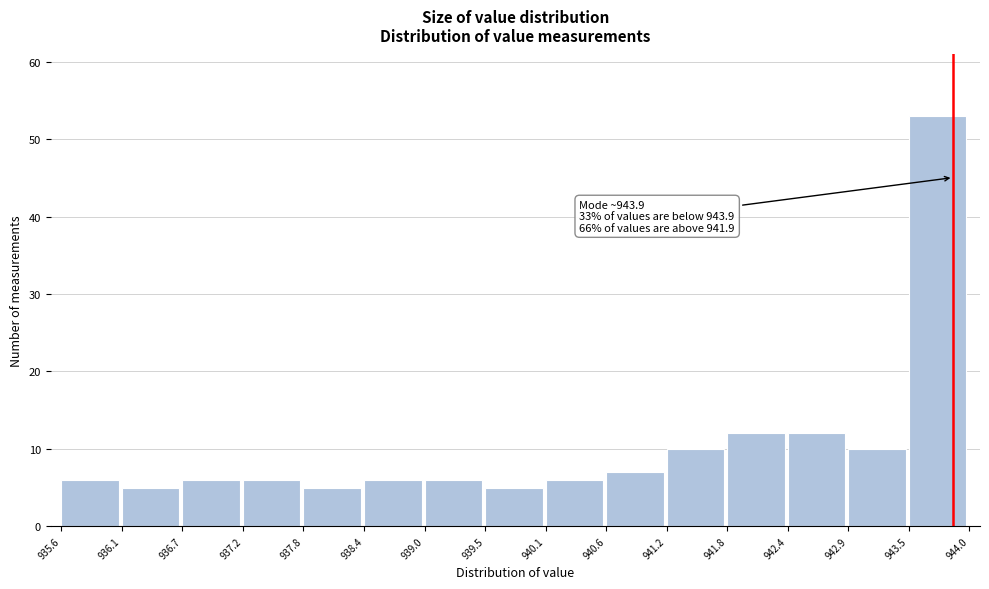

Over which range of the x-axis is the bar tallest?

943.5 to 944.0